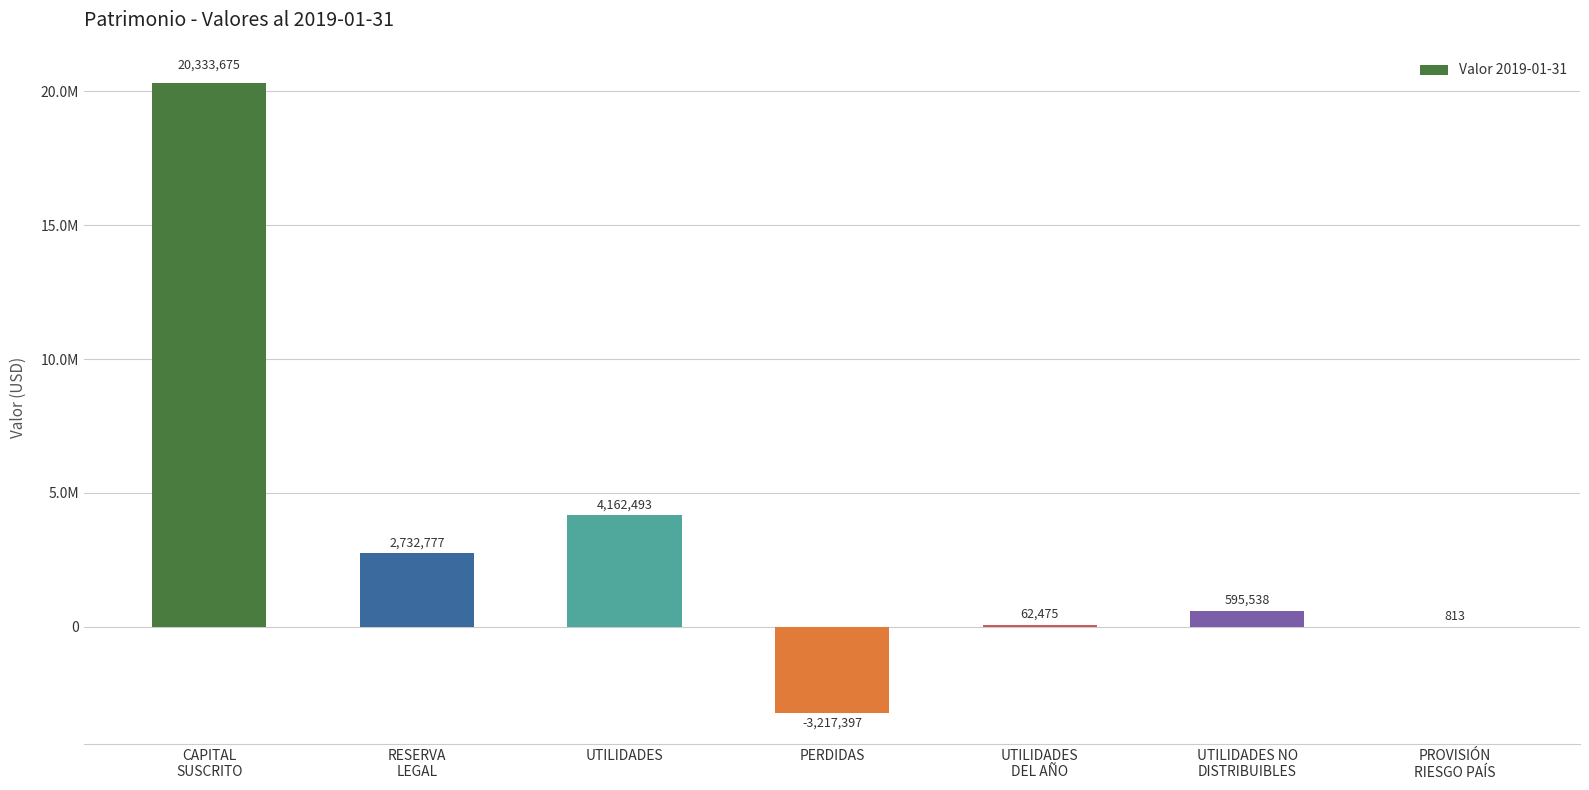

Between PROVISIÓN
RIESGO PAÍS and UTILIDADES, which is larger?

UTILIDADES